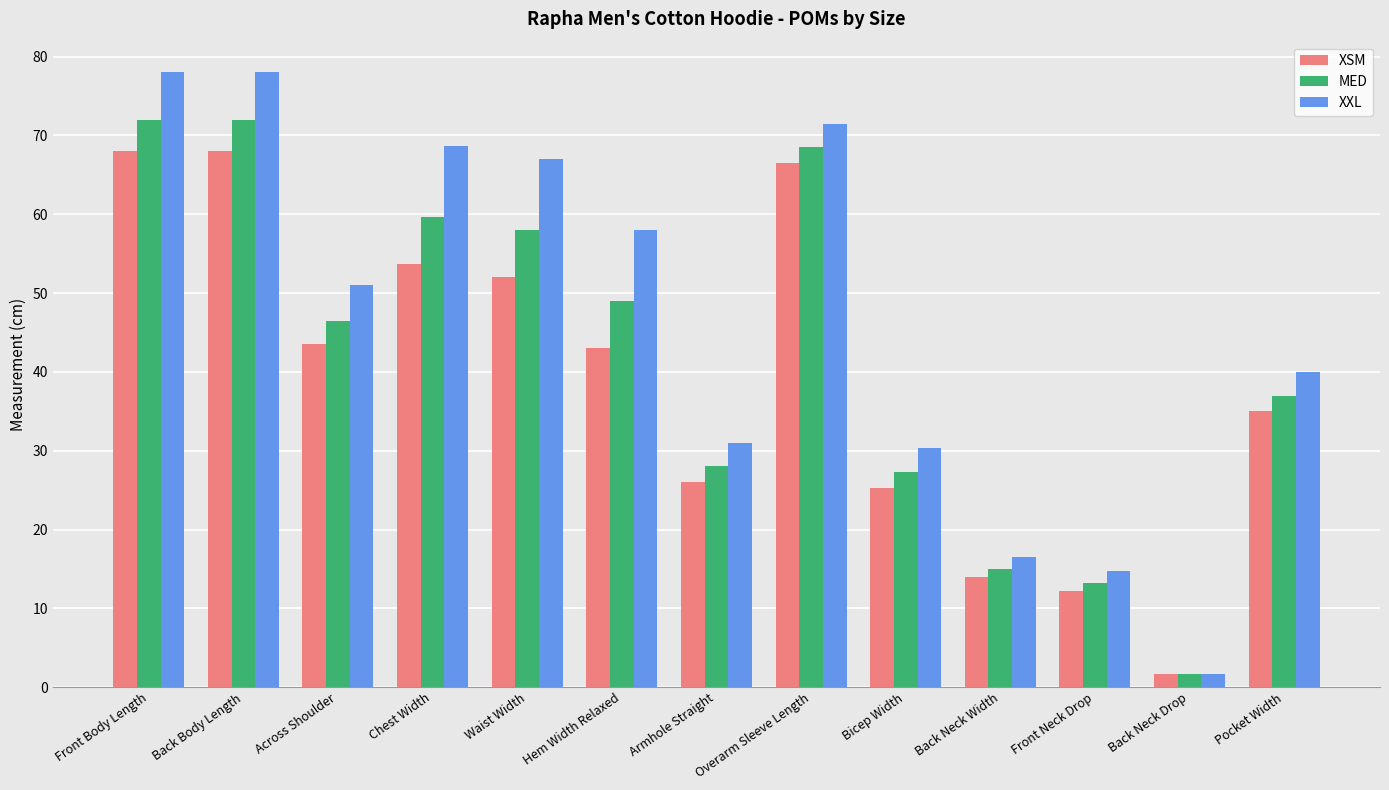

What is the lowest value of the XSM series?

1.7